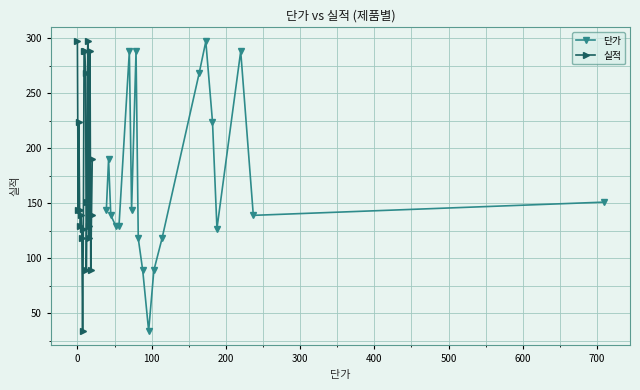

Does the chart have visible grid lines?

Yes